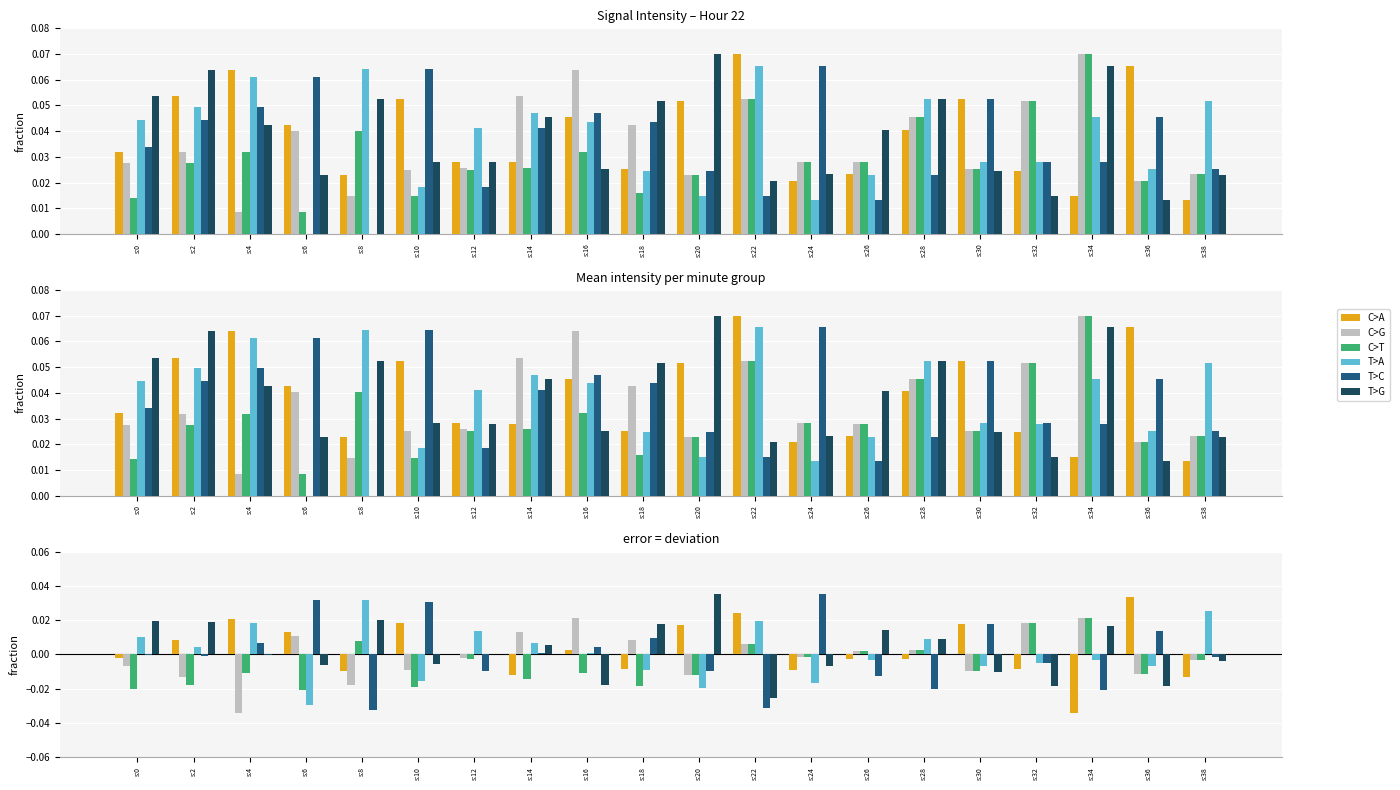

Count the number of data series in this chart.

6